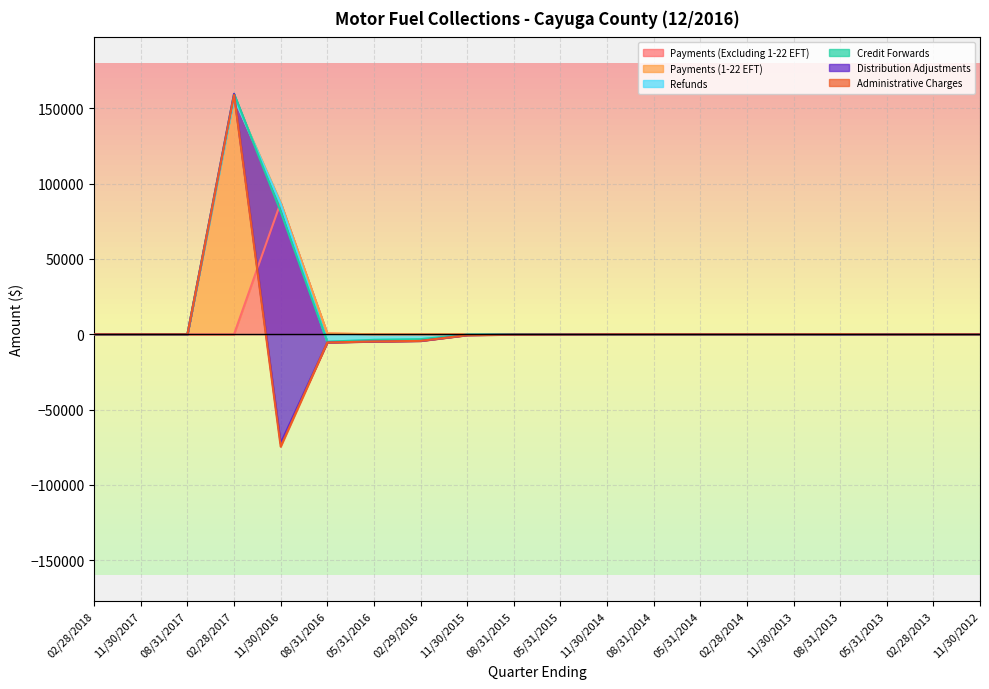

Between 11/30/2016 and 11/30/2015, which series saw the biggest shift?

Distribution Adjustments